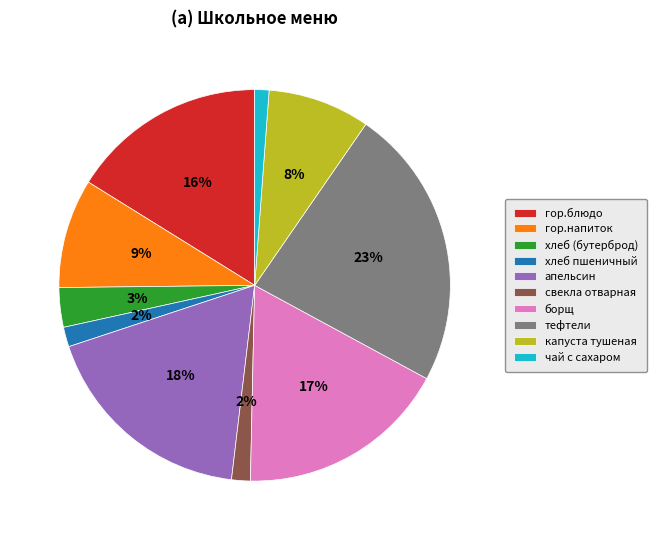

Which has a higher value, тефтели or хлеб пшеничный?

тефтели